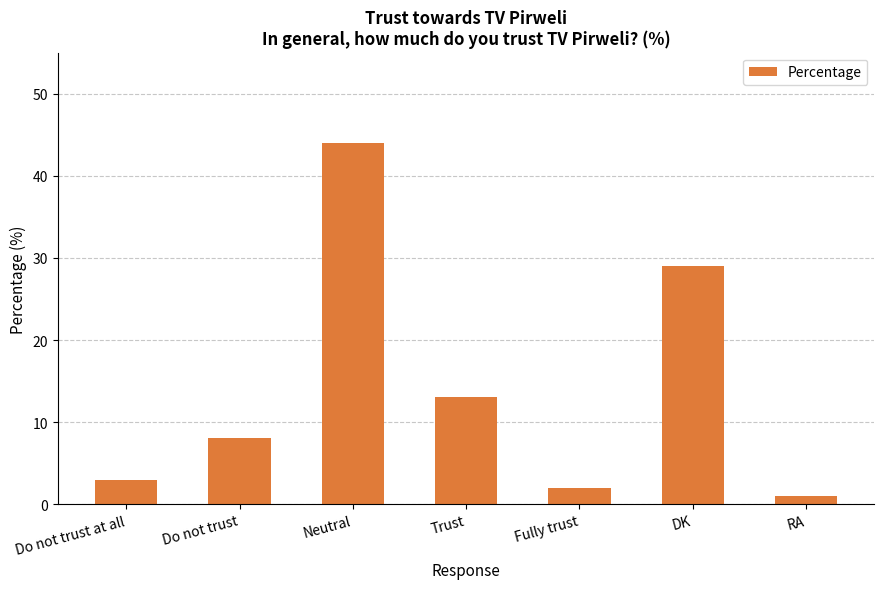

The chart shows a value of 1 at RA. True or false?

True